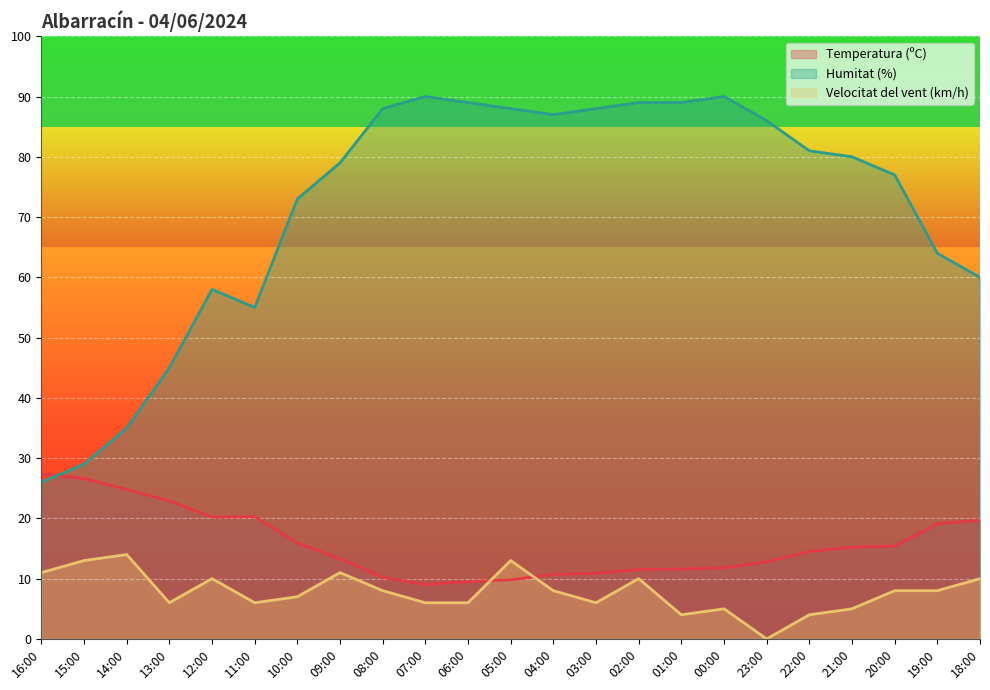

Read the Humitat (%) value at 02:00.

89.0